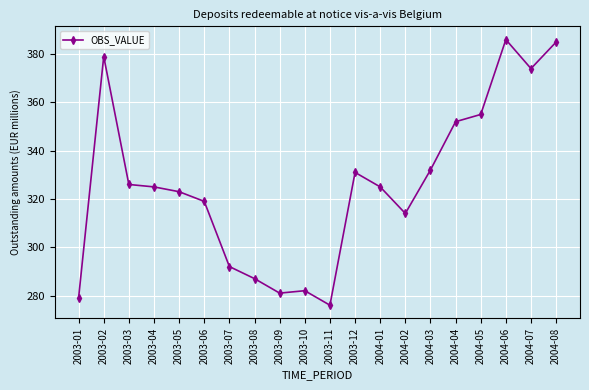

What is the greatest value displayed?

386